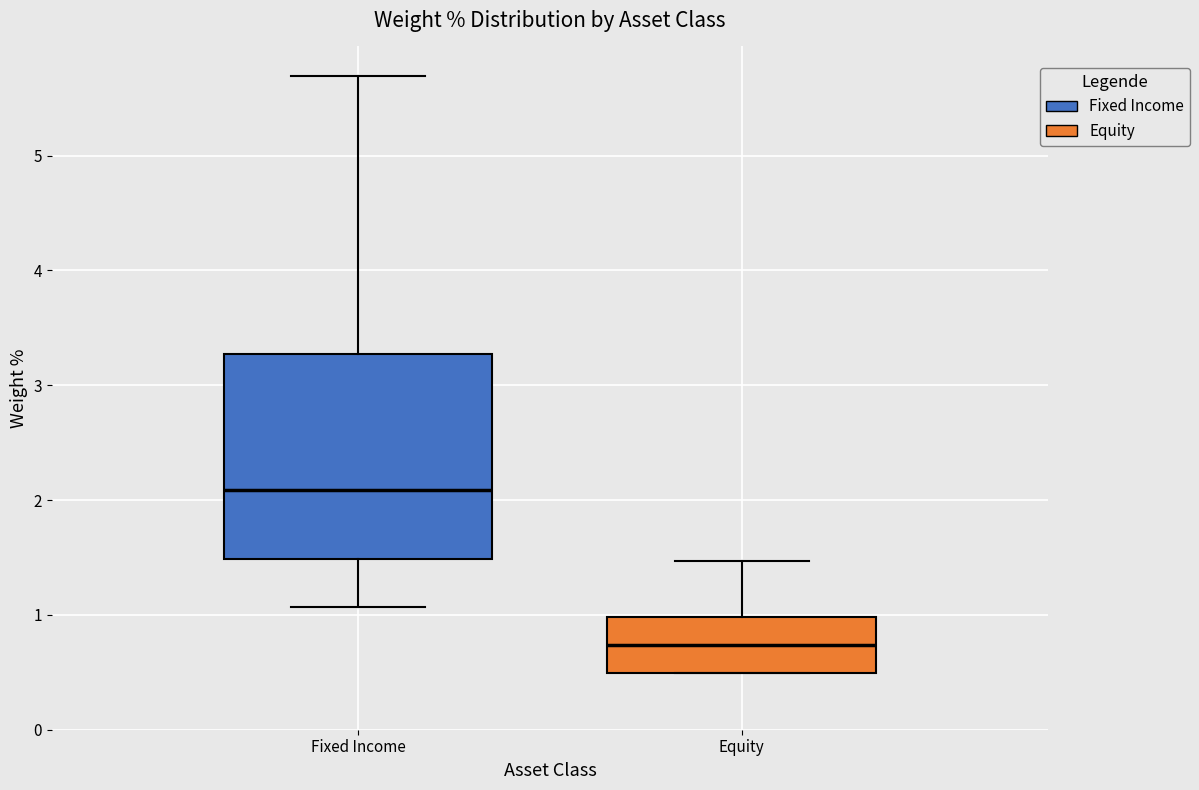

Where does the median line of the box for Fixed Income sit on the y-axis? The values are not printed on the chart, so give them approximately, as read against the axis.

2.1